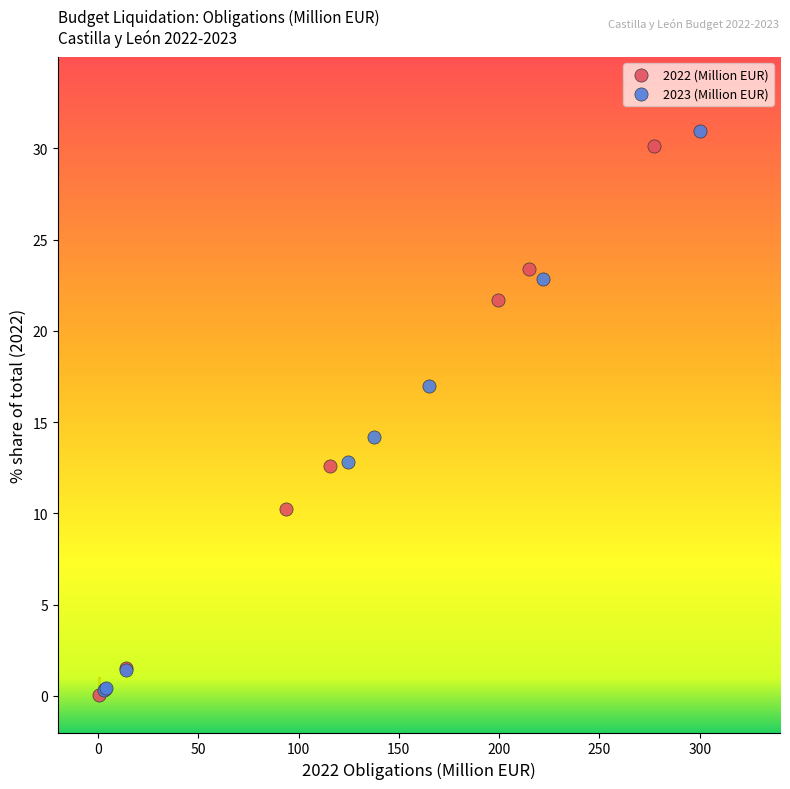

Which series has the largest Y range (max minus min)?

2023 (Million EUR)